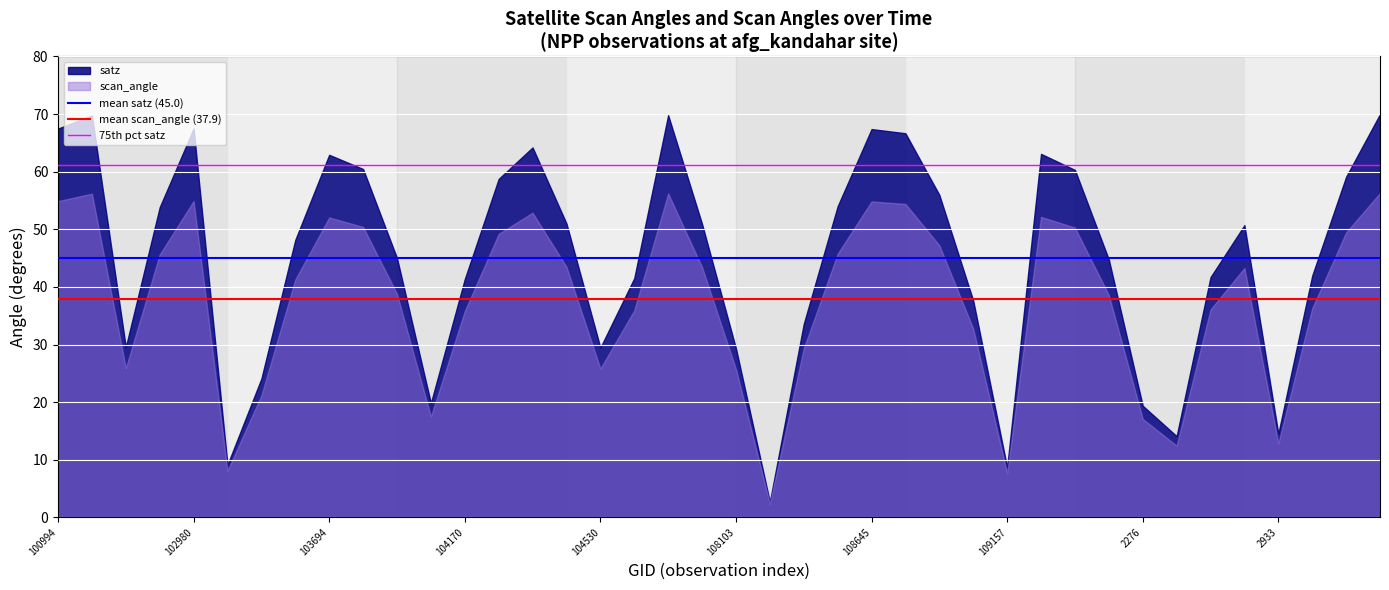

What is the sum of all mean satz (45.0) values?

90.0